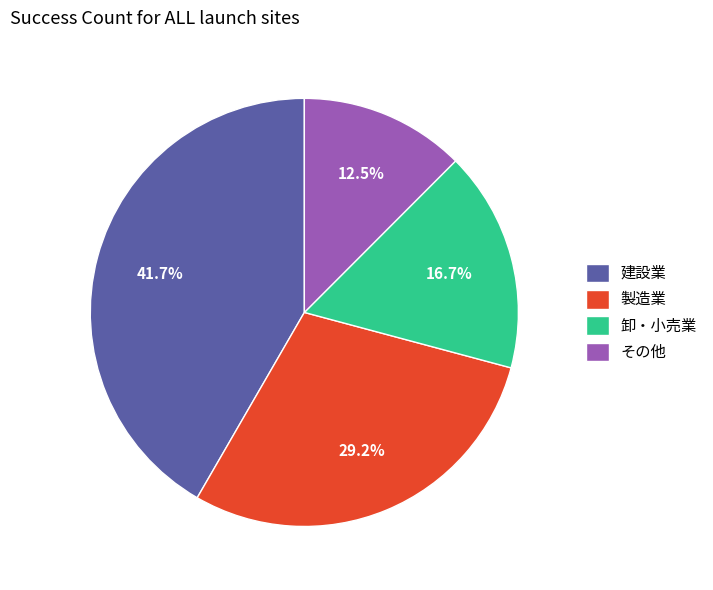

What is the total percentage of 建設業 and 卸・小売業?

58.3%